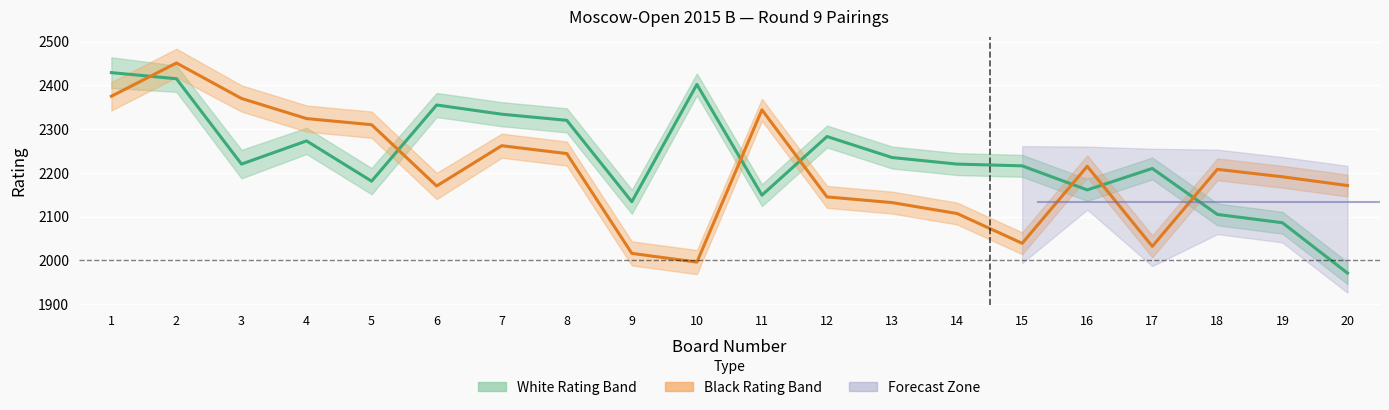

List the labels in order of White Rating (mid) value, largest first.

1, 2, 10, 6, 7, 8, 12, 4, 13, 3, 14, 15, 17, 5, 16, 11, 9, 18, 19, 20